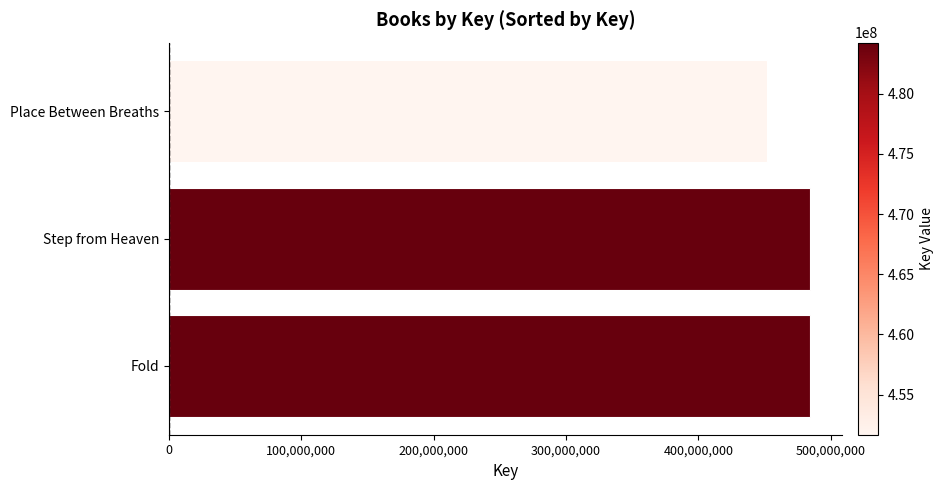

Are the bars grouped side by side (vs. stacked)?

No